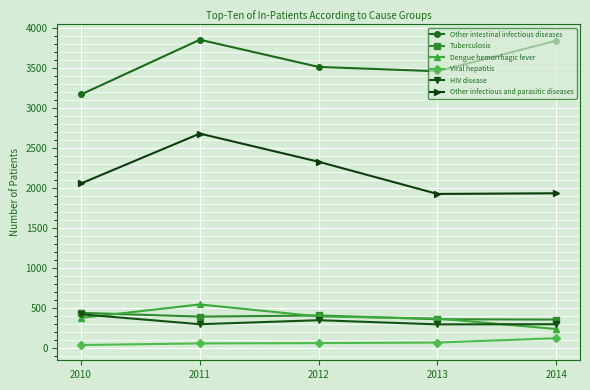

How many categories are shown in the chart?

5